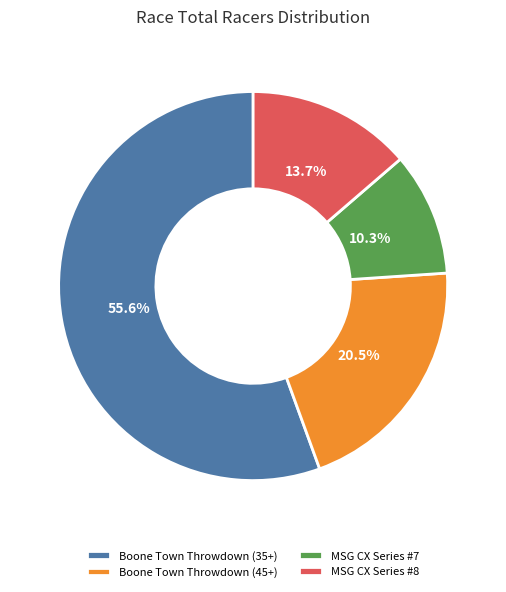

Which slice is the largest?

Boone Town Throwdown (35+)